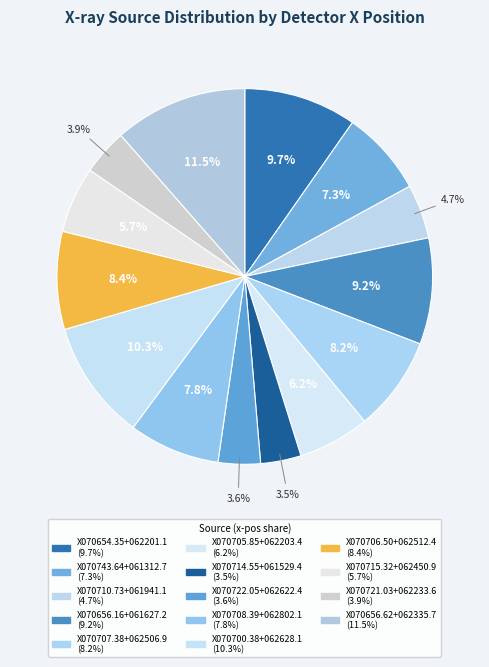

How many slices are in this pie chart?

14